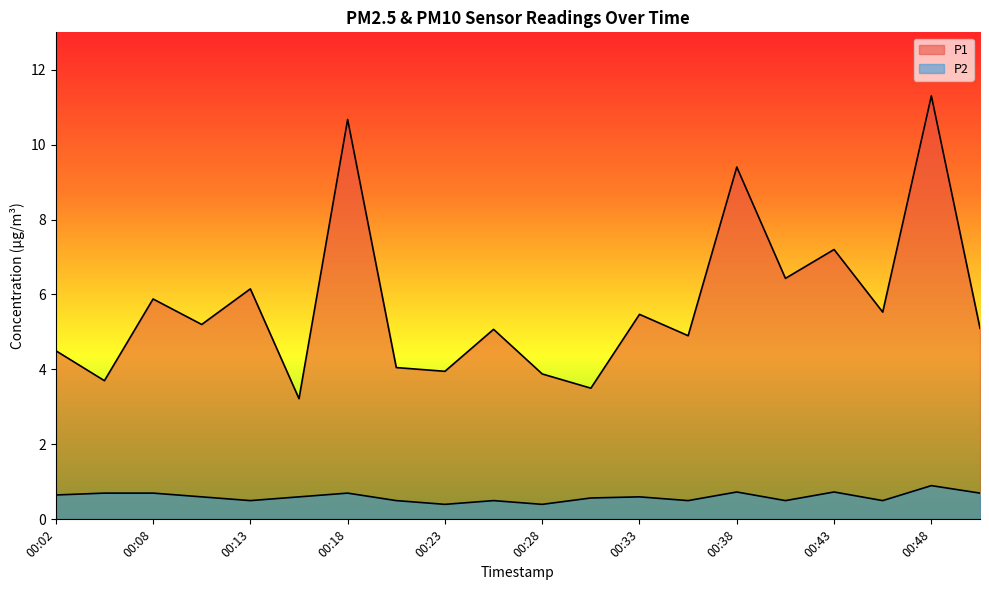

How many data points in P1 are above 5?

12